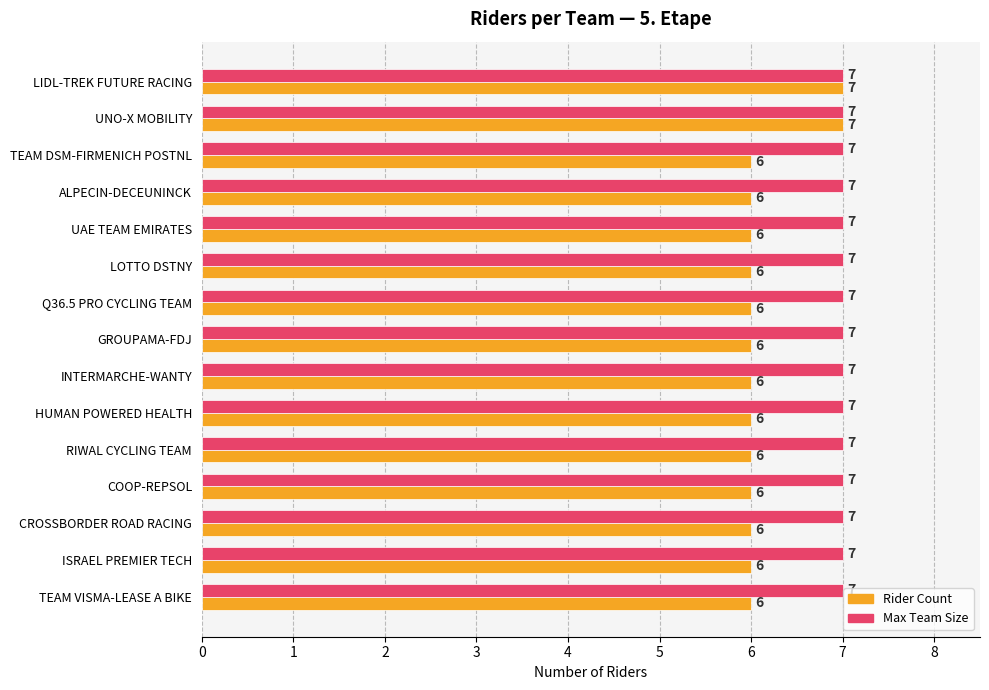

Which series has the largest range (max minus min)?

Rider Count